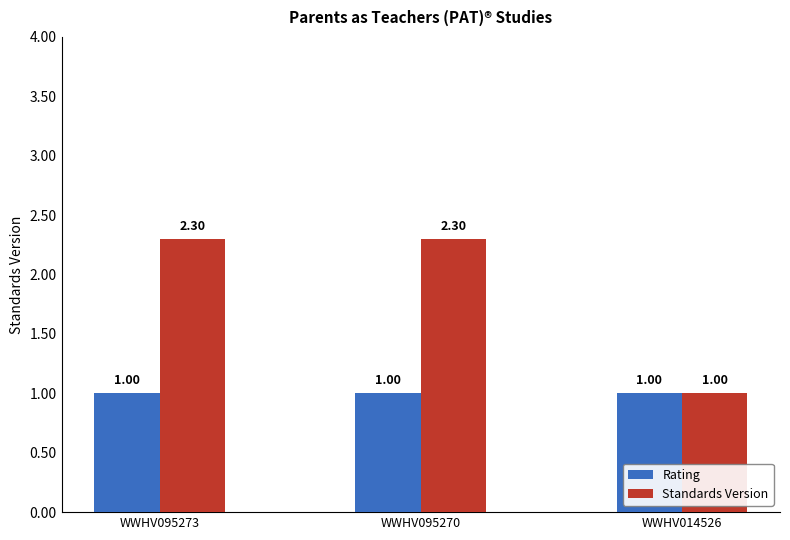

The Rating series shows 0.6 at WWHV095270. True or false?

False